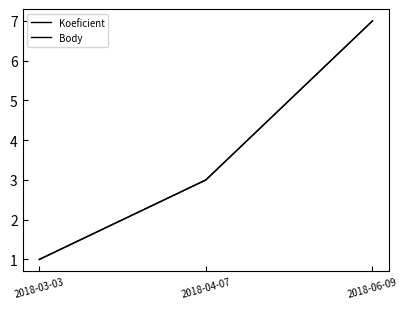

Reading left to right, list all the values displayed in this chart.

Koeficient: 1	3	7
Body: 1	3	7